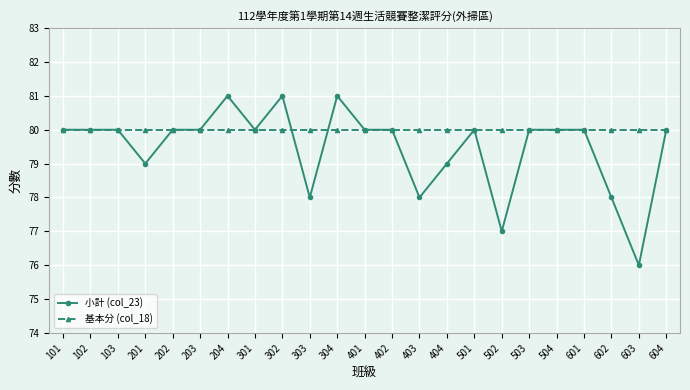

What are all the series names shown in the legend?

小計 (col_23), 基本分 (col_18)